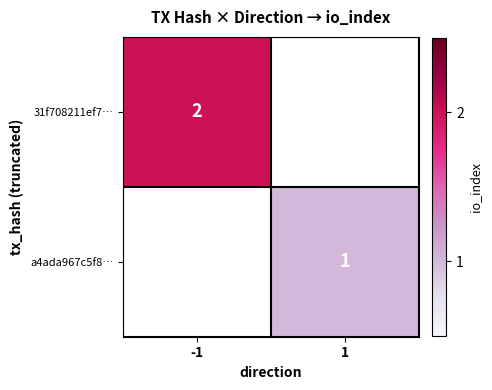

True or false: 31f708211ef7… has a value of 2 at -1.

True